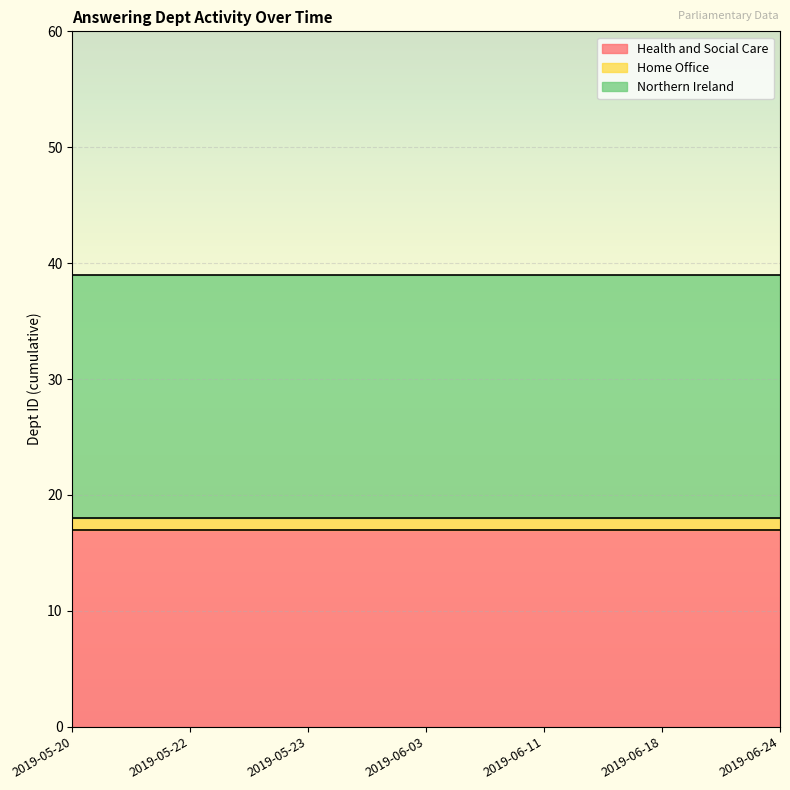

Is it true that Home Office equals 0 at 2019-06-11?

False